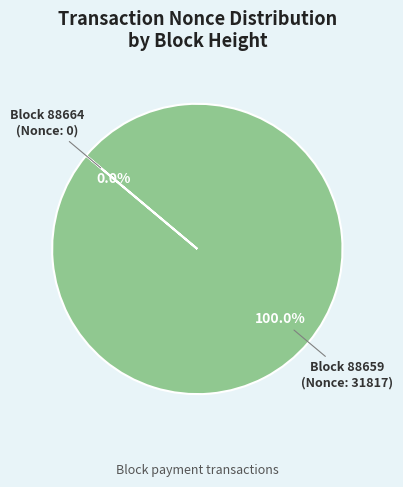

Combined, do 88659 and 88664 account for over 50%?

Yes